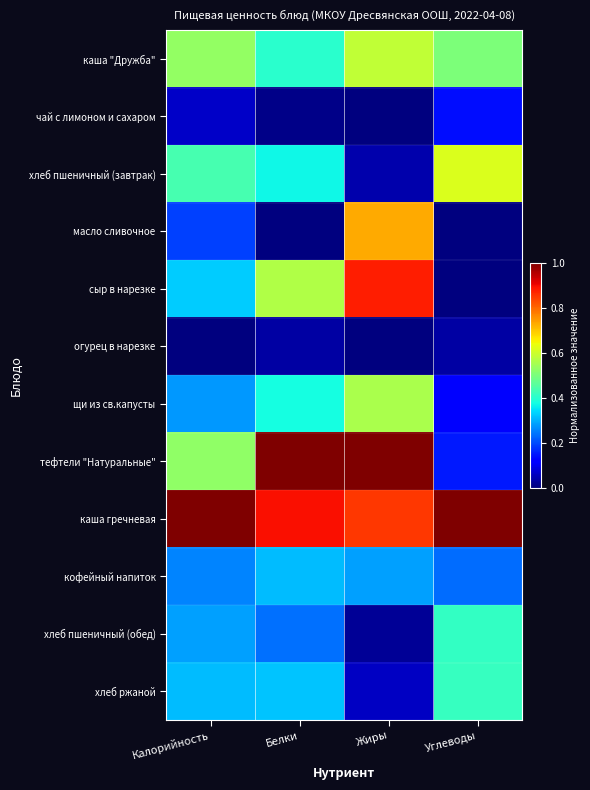

At how many categories does at least one series exceed 0?

4